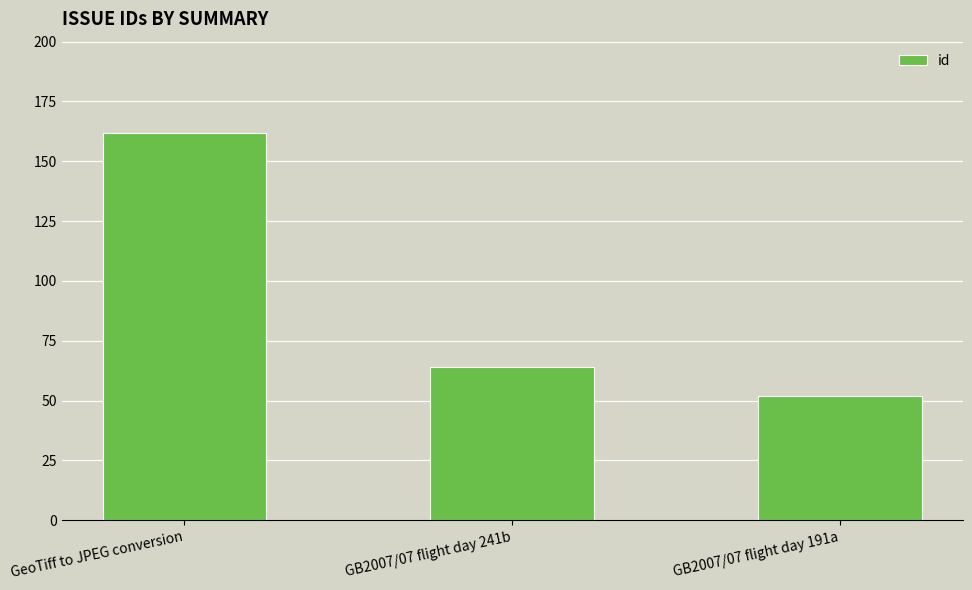

What position from the left is GeoTiff to JPEG conversion?

1